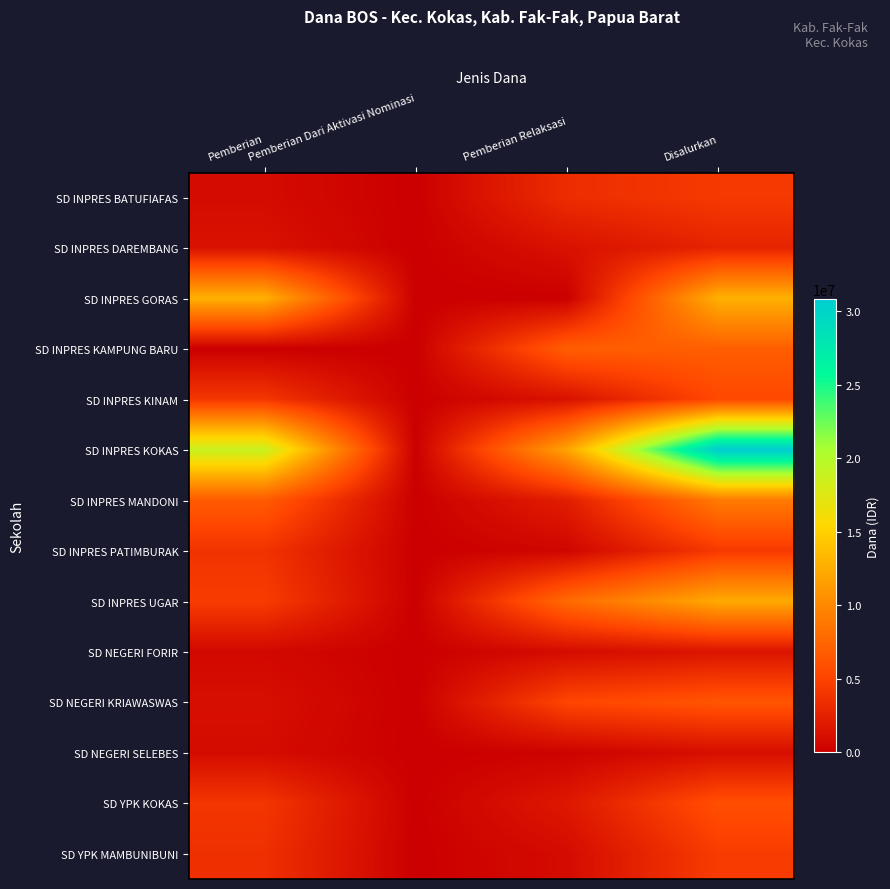

Reading left to right, list all the values displayed in this chart.

SD INPRES BATUFIAFAS: Pemberian=900000	Pemberian Dari Aktivasi Nominasi=0	Pemberian Relaksasi=3375000	Disalurkan=4275000
SD INPRES DAREMBANG: Pemberian=1350000	Pemberian Dari Aktivasi Nominasi=0	Pemberian Relaksasi=1350000	Disalurkan=2700000
SD INPRES GORAS: Pemberian=12825000	Pemberian Dari Aktivasi Nominasi=0	Pemberian Relaksasi=0	Disalurkan=12825000
SD INPRES KAMPUNG BARU: Pemberian=0	Pemberian Dari Aktivasi Nominasi=0	Pemberian Relaksasi=6975000	Disalurkan=6975000
SD INPRES KINAM: Pemberian=4050000	Pemberian Dari Aktivasi Nominasi=0	Pemberian Relaksasi=1350000	Disalurkan=5400000
SD INPRES KOKAS: Pemberian=18900000	Pemberian Dari Aktivasi Nominasi=0	Pemberian Relaksasi=11925000	Disalurkan=30825000
SD INPRES MANDONI: Pemberian=6750000	Pemberian Dari Aktivasi Nominasi=0	Pemberian Relaksasi=2250000	Disalurkan=9000000
SD INPRES PATIMBURAK: Pemberian=3825000	Pemberian Dari Aktivasi Nominasi=0	Pemberian Relaksasi=450000	Disalurkan=4275000
SD INPRES UGAR: Pemberian=4500000	Pemberian Dari Aktivasi Nominasi=0	Pemberian Relaksasi=7875000	Disalurkan=12375000
SD NEGERI FORIR: Pemberian=675000	Pemberian Dari Aktivasi Nominasi=0	Pemberian Relaksasi=900000	Disalurkan=1575000
SD NEGERI KRIAWASWAS: Pemberian=1125000	Pemberian Dari Aktivasi Nominasi=0	Pemberian Relaksasi=5175000	Disalurkan=6300000
SD NEGERI SELEBES: Pemberian=900000	Pemberian Dari Aktivasi Nominasi=0	Pemberian Relaksasi=225000	Disalurkan=1125000
SD YPK KOKAS: Pemberian=4050000	Pemberian Dari Aktivasi Nominasi=0	Pemberian Relaksasi=1800000	Disalurkan=5850000
SD YPK MAMBUNIBUNI: Pemberian=3600000	Pemberian Dari Aktivasi Nominasi=0	Pemberian Relaksasi=900000	Disalurkan=4500000